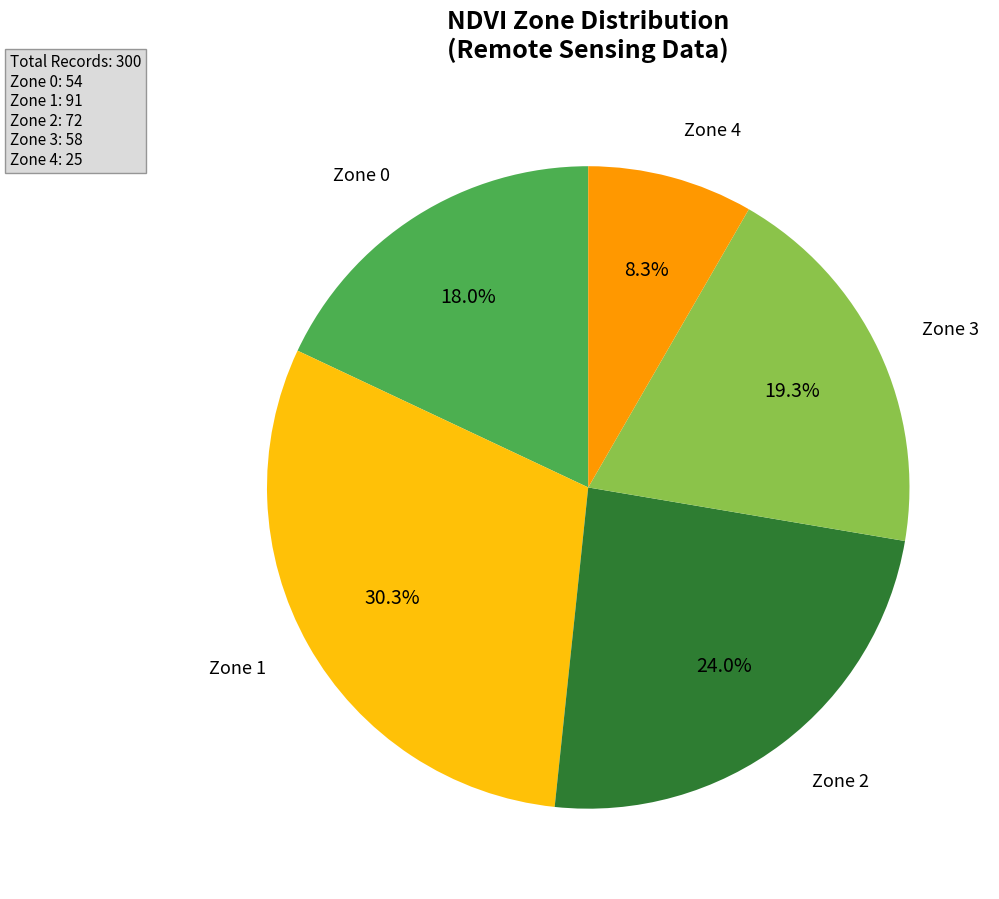

Count the number of slices in the pie.

5